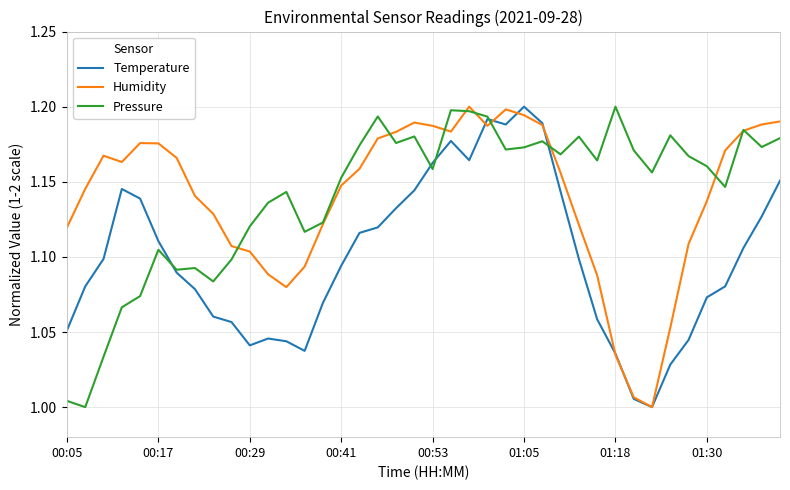

What is the difference between the maximum and second lowest values in the Humidity series?

0.2